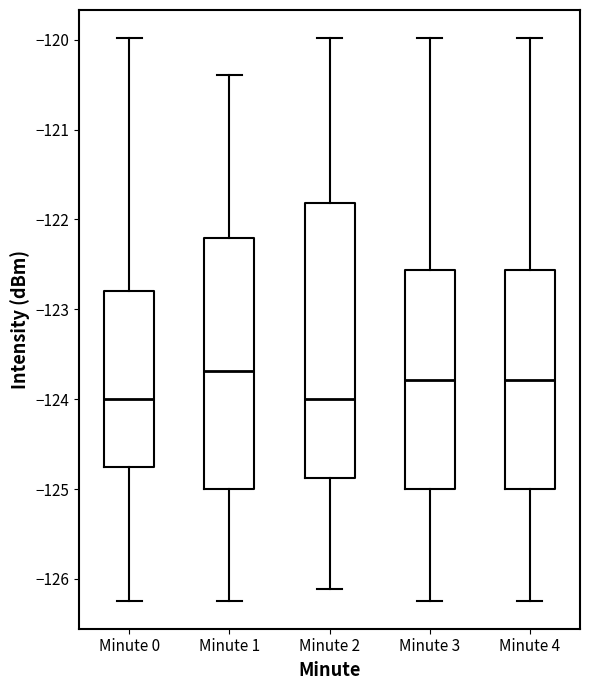

Reading left to right, read every box against the y-axis: the position of its median line, the range the box covers, and the ends of its whiskers. The values are not printed on the chart, so give them approximately, as read against the axis.

Minute 0: median -124.0, box -124.8 to -122.8, whiskers -126.2 to -120.0
Minute 1: median -123.7, box -125.0 to -122.2, whiskers -126.2 to -120.4
Minute 2: median -124.0, box -124.9 to -121.8, whiskers -126.1 to -120.0
Minute 3: median -123.8, box -125.0 to -122.6, whiskers -126.2 to -120.0
Minute 4: median -123.8, box -125.0 to -122.6, whiskers -126.2 to -120.0